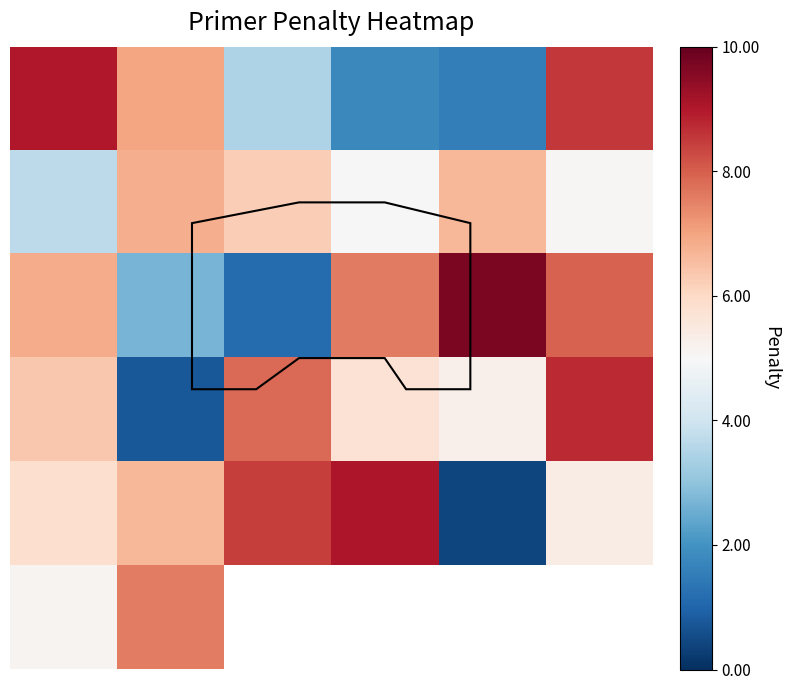

What is the difference between the highest and lowest values at 5?

3.7